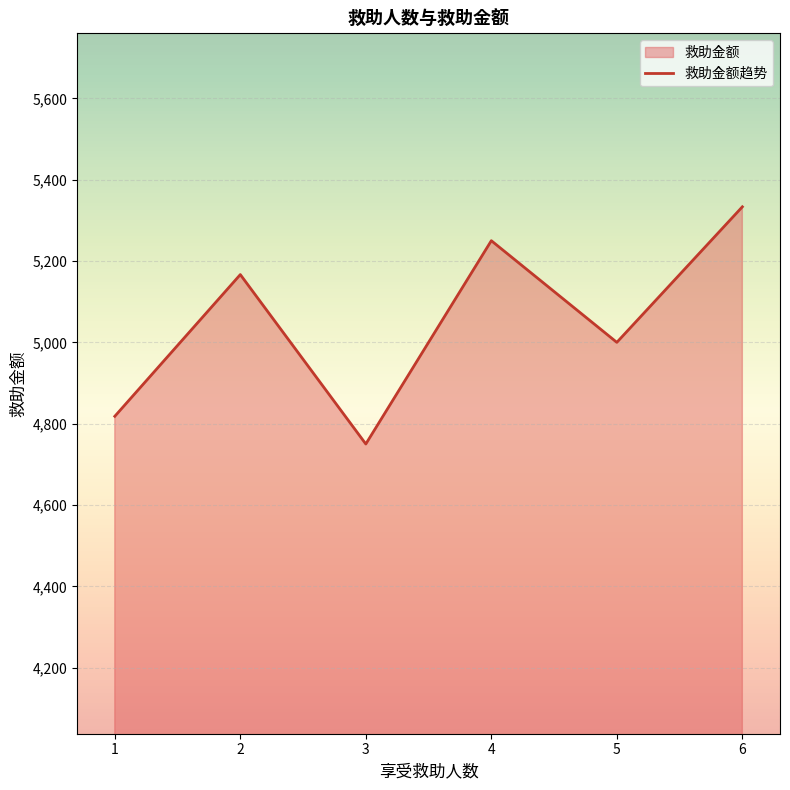

At which label does the data first exceed 5000?

2